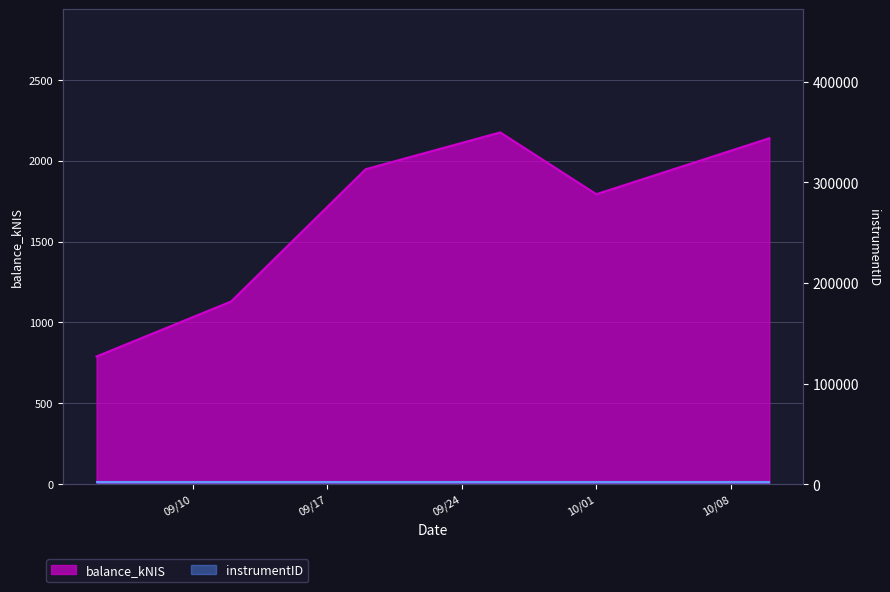

Which has a higher value, 2024-10-01 or 2024-10-10?

2024-10-10